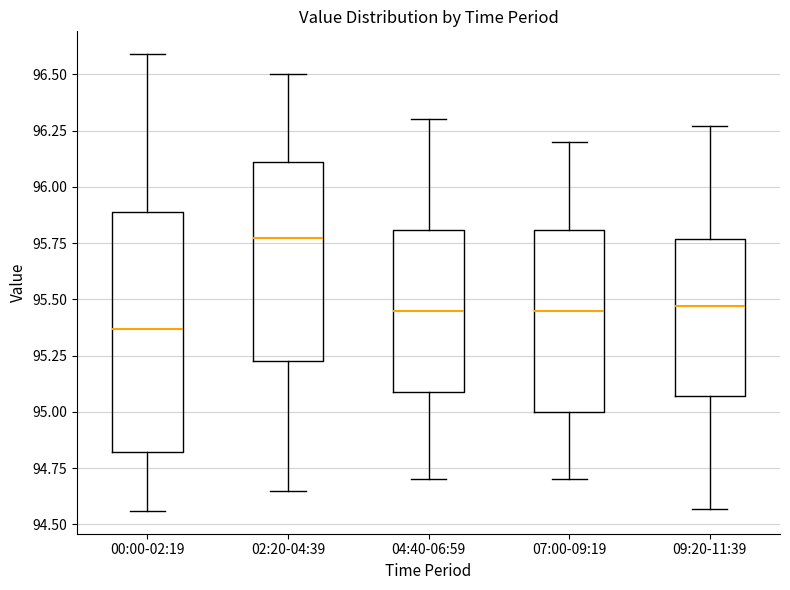

Reading left to right, transcribe this box plot: for each box, give where its median line is, the range the box spans, and where its two whiskers end, as read against the y-axis. The values are not printed on the chart, so give them approximately, as read against the axis.

00:00-02:19: median 95.35, box 94.80 to 95.90, whiskers 94.55 to 96.60
02:20-04:39: median 95.80, box 95.25 to 96.10, whiskers 94.65 to 96.50
04:40-06:59: median 95.45, box 95.10 to 95.80, whiskers 94.70 to 96.30
07:00-09:19: median 95.45, box 95.00 to 95.80, whiskers 94.70 to 96.20
09:20-11:39: median 95.45, box 95.05 to 95.75, whiskers 94.55 to 96.25